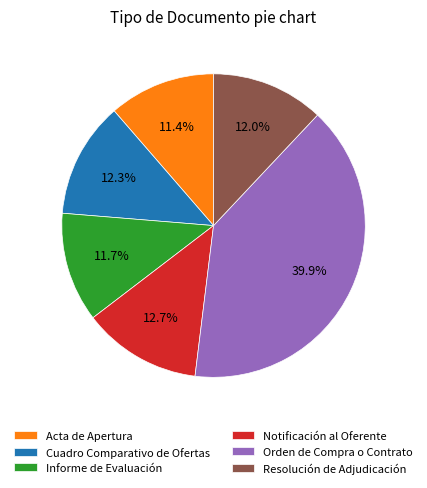

What portion of the pie excludes Resolución de Adjudicación?

88.0%